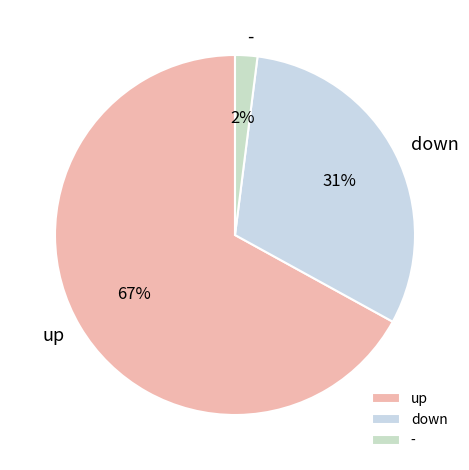

The down slice represents 43% of the pie. True or false?

False